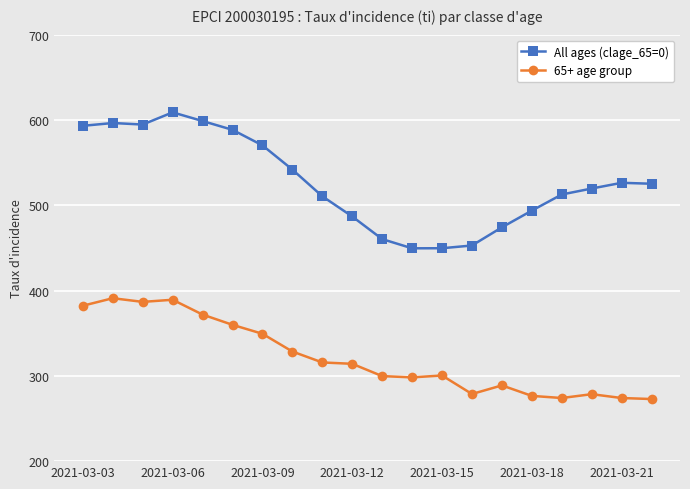

What is the difference between the maximum and second lowest values in the 65+ age group series?

117.0